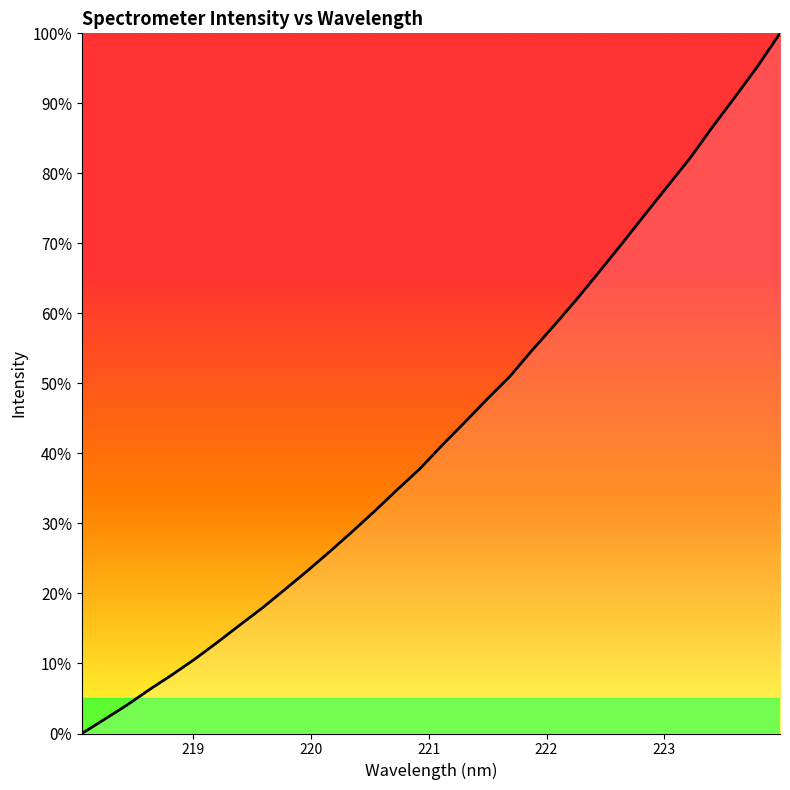

How many distinct data groups are displayed?

1